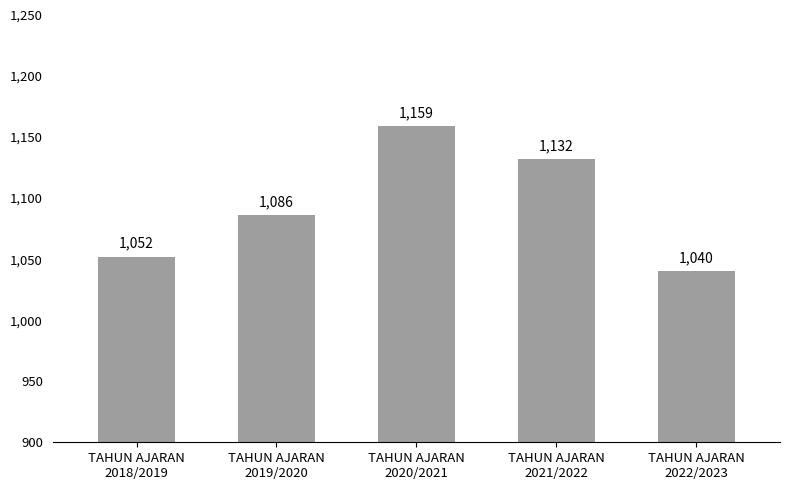

The value at TAHUN AJARAN
2022/2023 is 1784. True or false?

False